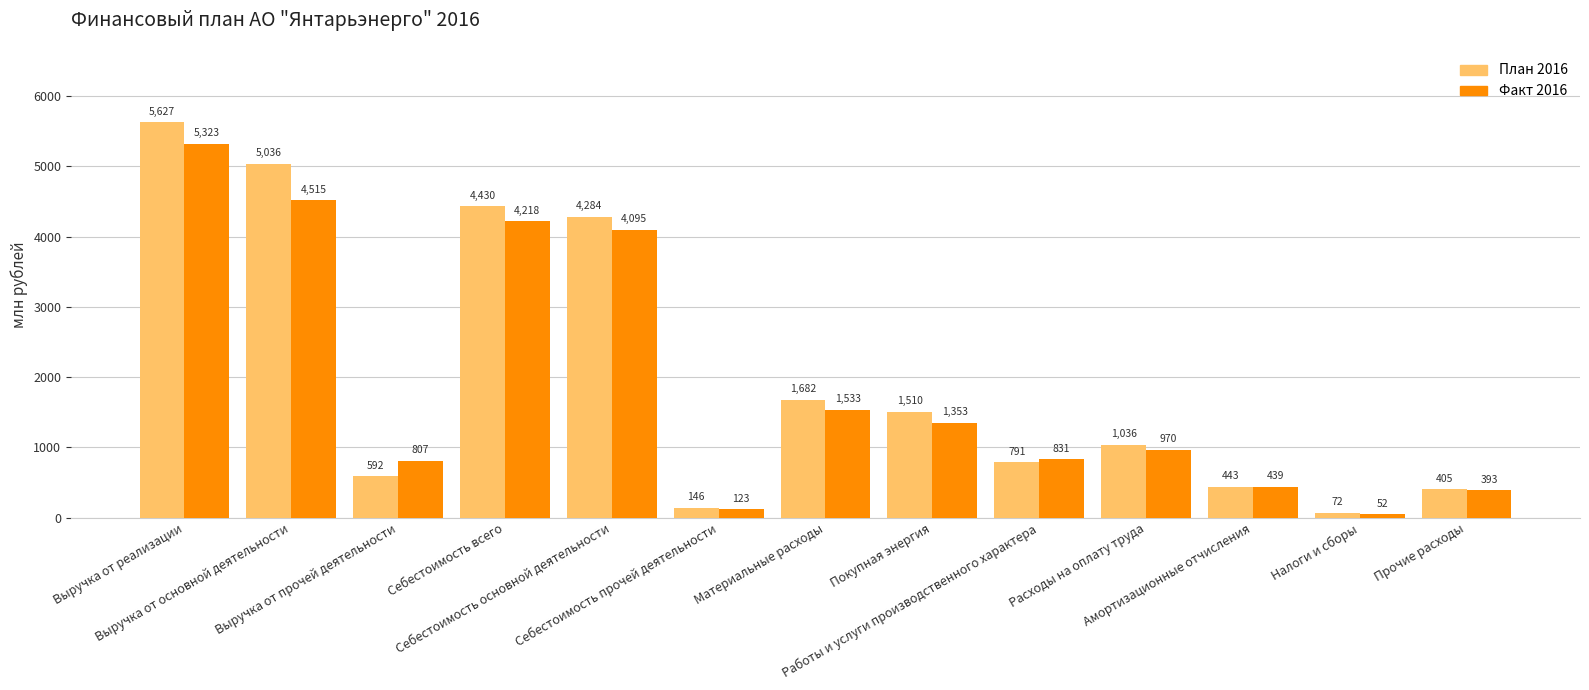

Are the bars grouped side by side (vs. stacked)?

Yes